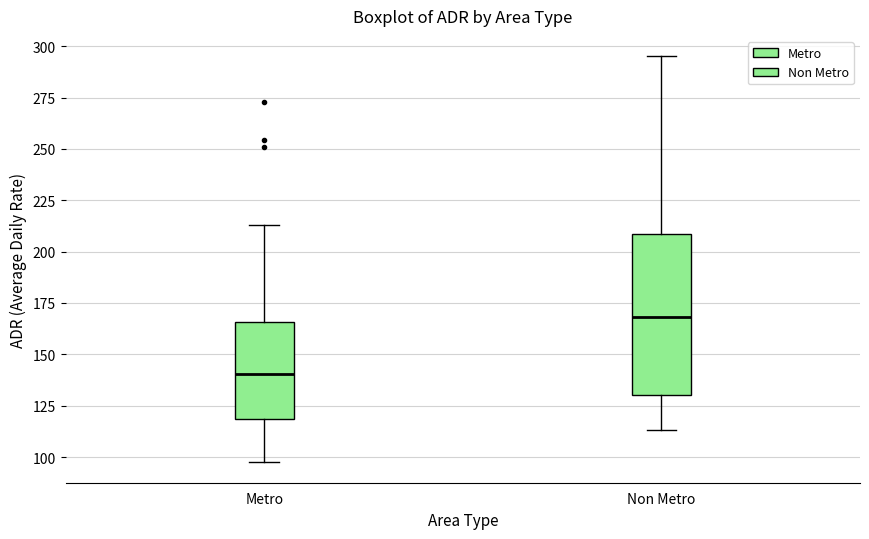

Reading left to right, transcribe this box plot: for each box, give where its median line is, the range the box spans, and where its two whiskers end, as read against the y-axis. The values are not printed on the chart, so give them approximately, as read against the axis.

Metro: median 140, box 120 to 165, whiskers 95 to 215
Non Metro: median 170, box 130 to 210, whiskers 115 to 295